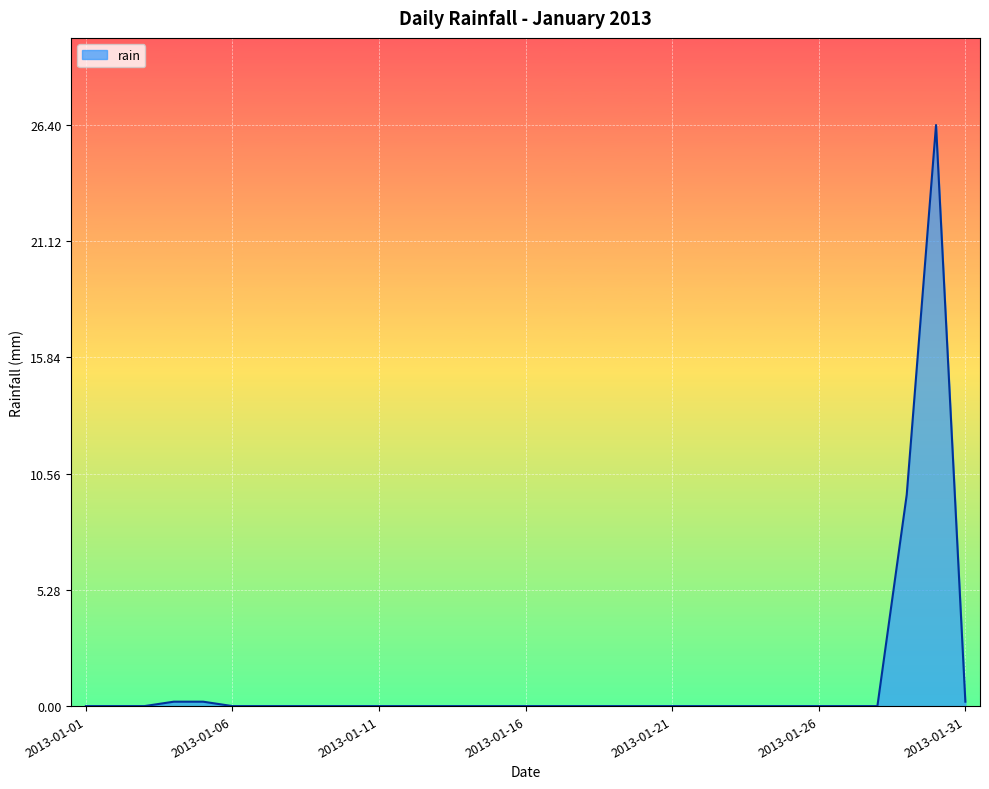

What is the difference between the maximum and minimum values?

26.4